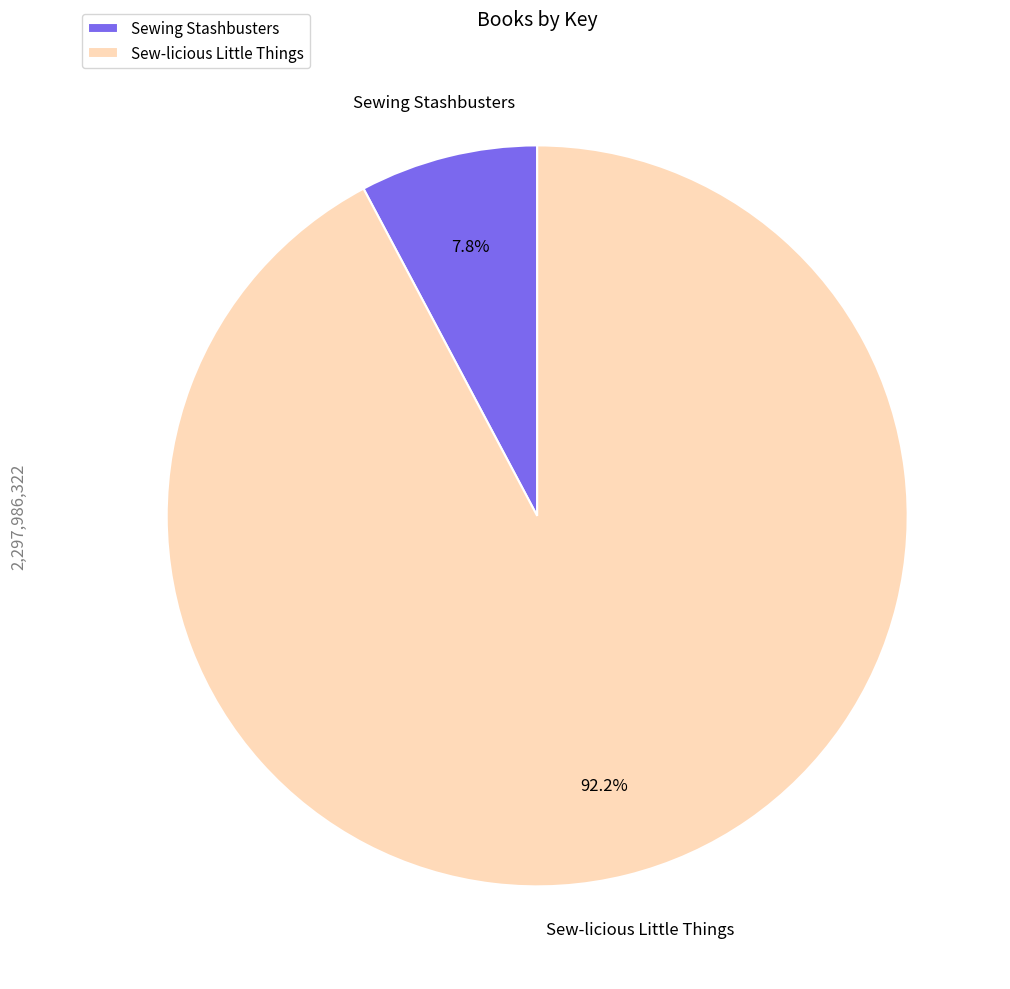

How many segments does this pie chart have?

2